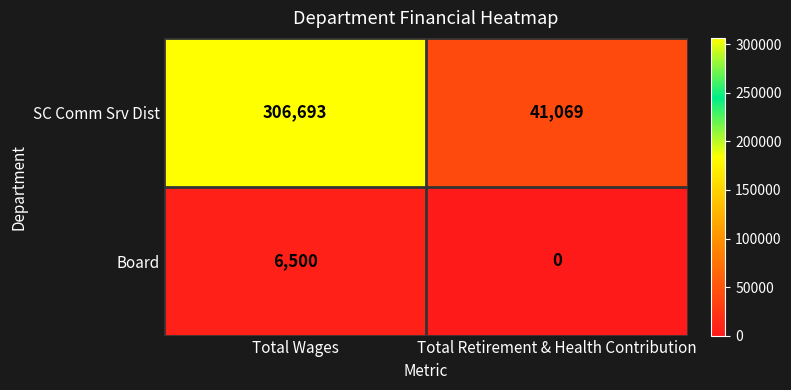

Reading right to left, list all the values displayed in this chart.

SC Comm Srv Dist: 41069	306693
Board: 0	6500